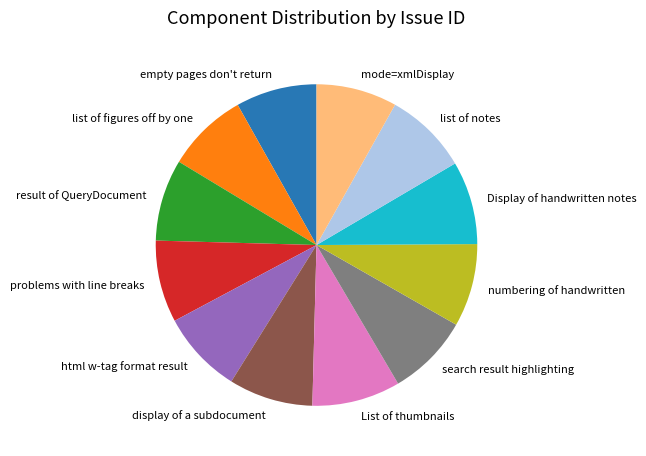

The result of QueryDocument slice represents 8% of the pie. True or false?

True